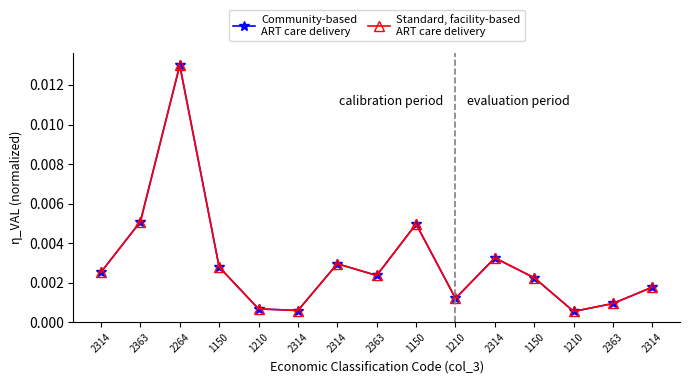

Is this an area chart (filled region under the line)?

No